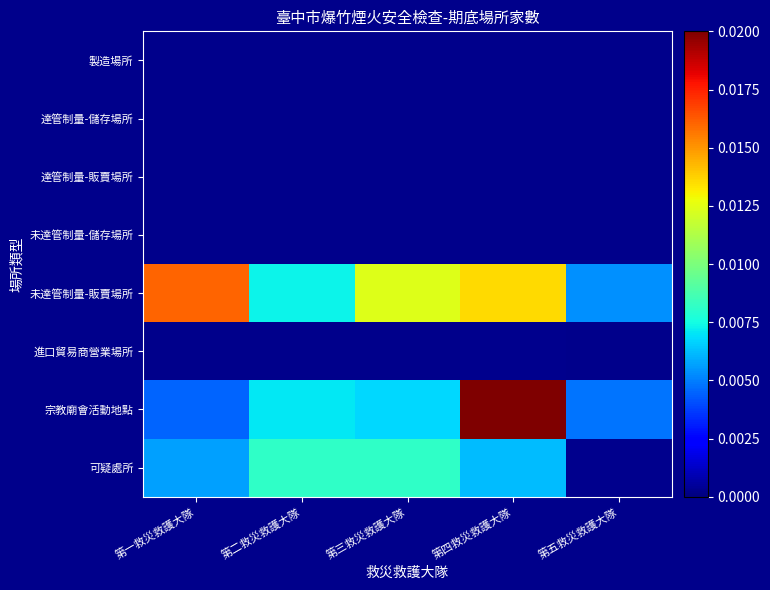

List the series in order of their peak value, lowest first.

製造場所, 達管制量-儲存場所, 達管制量-販賣場所, 未達管制量-儲存場所, 進口貿易商營業場所, 可疑處所, 未達管制量-販賣場所, 宗教廟會活動地點